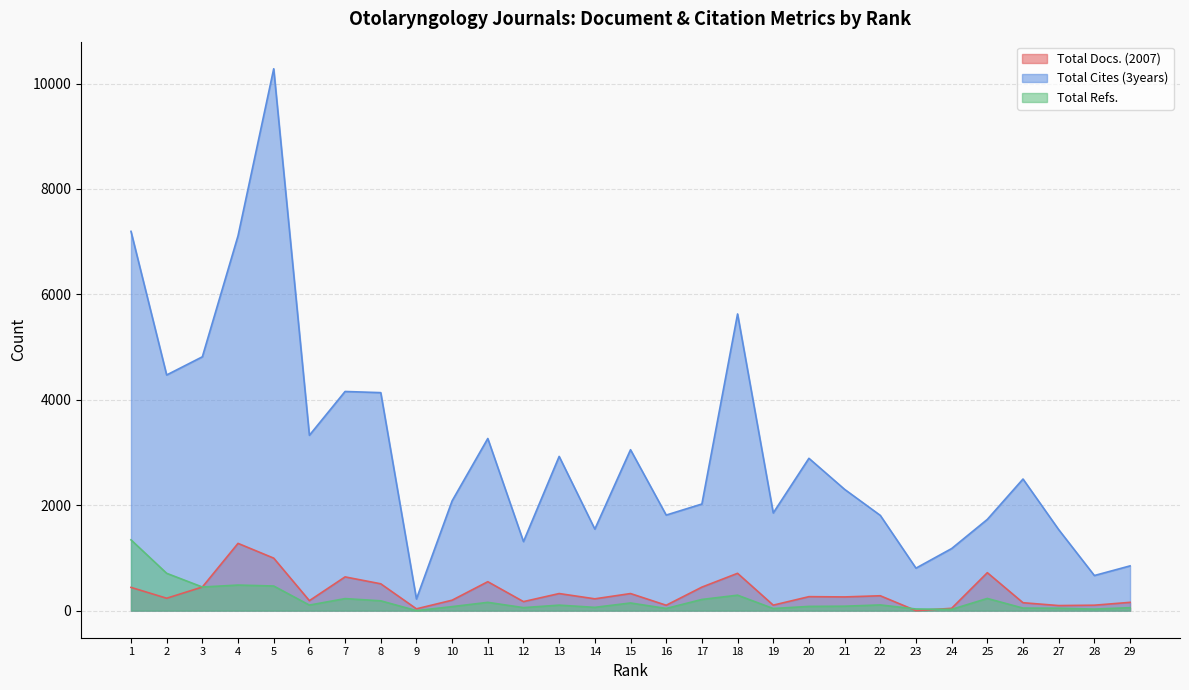

Reading left to right, extract all data points from this chart.

Total Docs. (2007): 1=441	2=235	3=448	4=1276	5=996	6=189	7=640	8=509	9=34	10=198	11=549	12=171	13=324	14=224	15=324	16=102	17=446	18=708	19=104	20=265	21=260	22=282	23=0	24=44	25=720	26=150	27=96	28=103	29=157
Total Cites (3years): 1=7196	2=4471	3=4816	4=7112	5=10281	6=3327	7=4158	8=4136	9=221	10=2083	11=3266	12=1310	13=2926	14=1547	15=3053	16=1813	17=2023	18=5629	19=1853	20=2890	21=2301	22=1807	23=806	24=1178	25=1731	26=2497	27=1537	28=666	29=849
Total Refs.: 1=1343	2=708	3=448	4=485	5=467	6=105	7=228	8=186	9=0	10=76	11=157	12=57	13=104	14=62	15=145	16=41	17=212	18=293	19=40	20=80	21=84	22=108	23=31	24=24	25=231	26=48	27=46	28=29	29=56